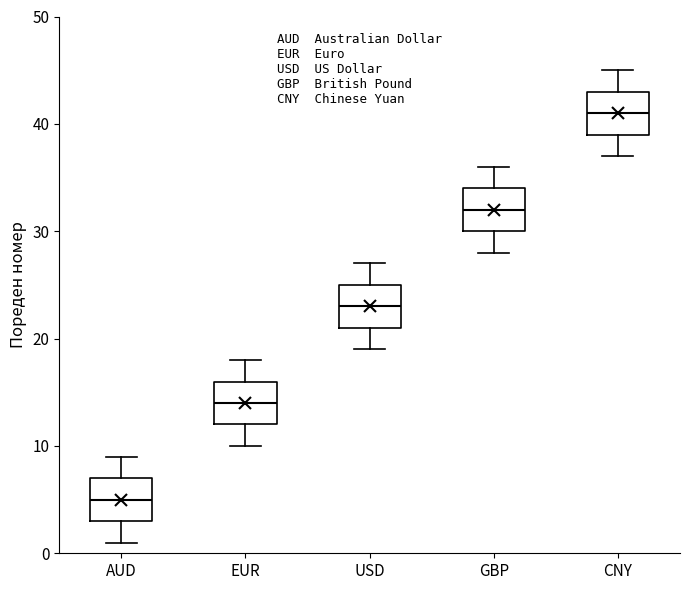

Which box's median line is the lowest?

AUD